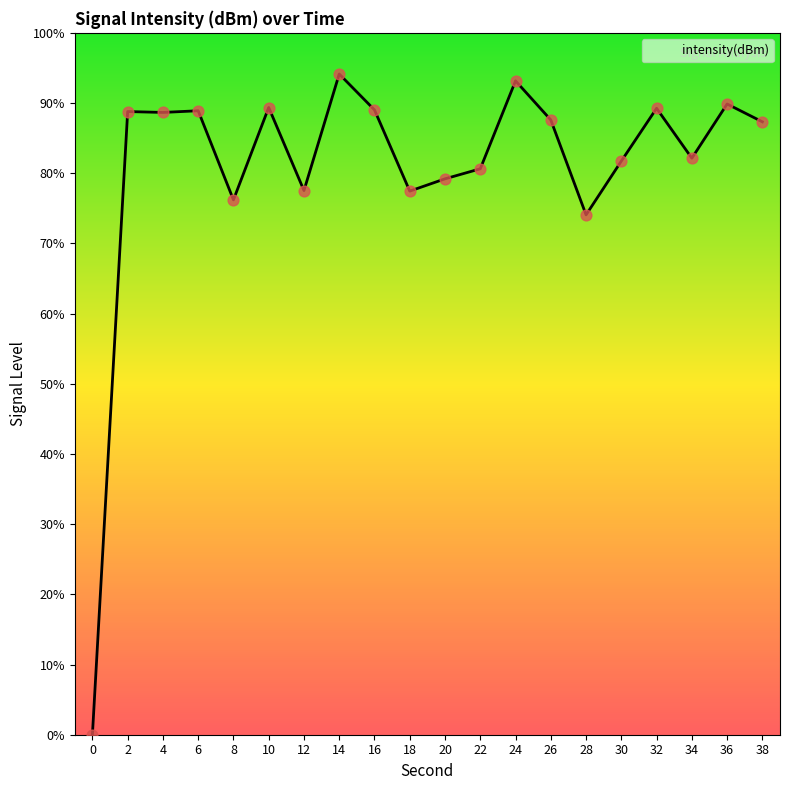

What is the change in value from 12 to 18?

-0.1